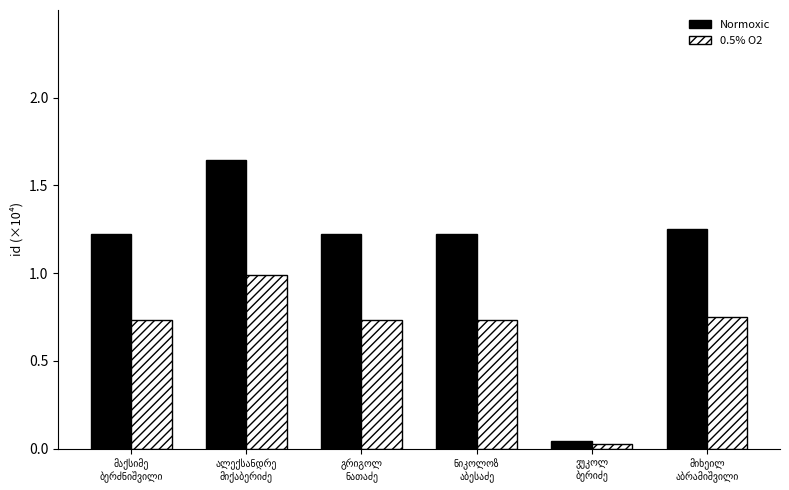

Does the chart contain stacked bars?

No